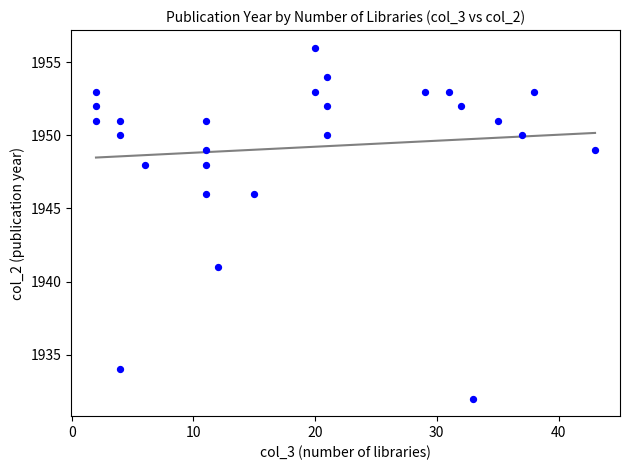

What is the range of X values (max minus min)?

41